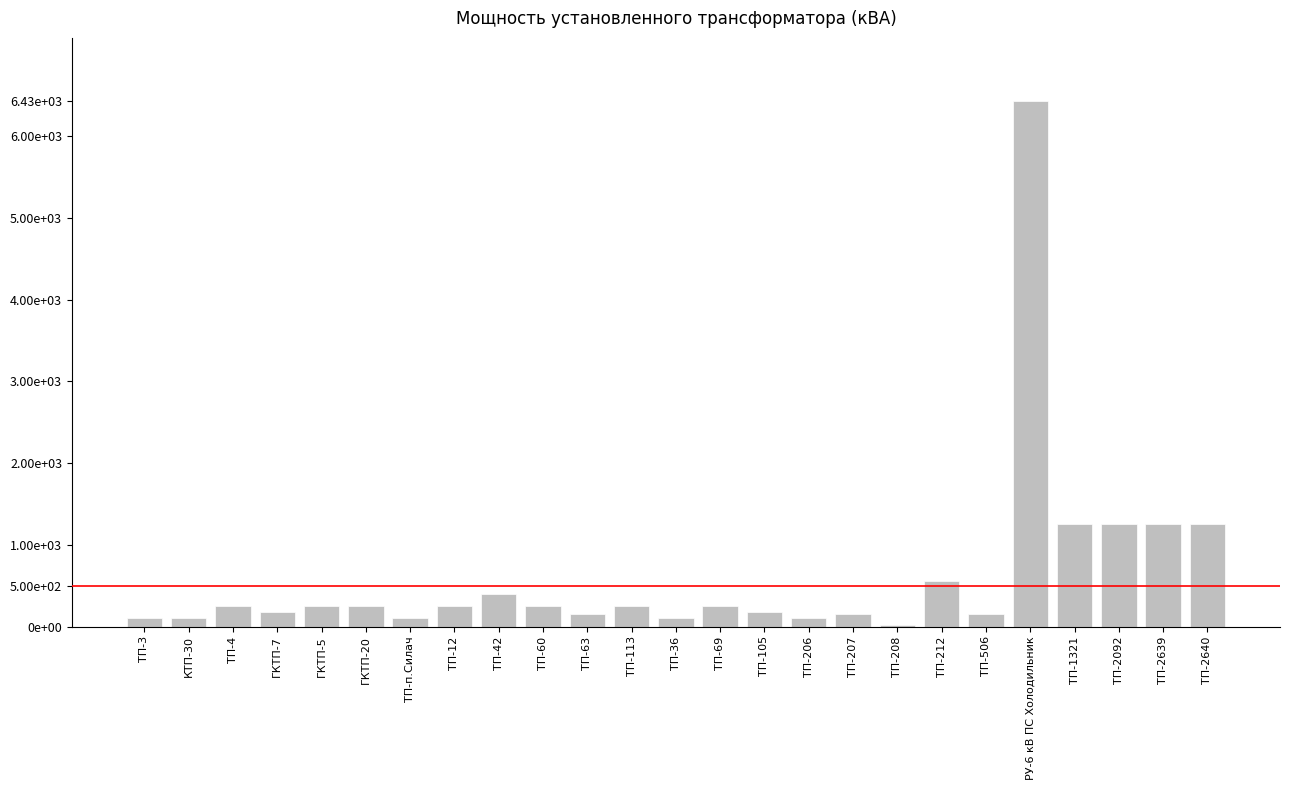

Are the bars horizontal?

No